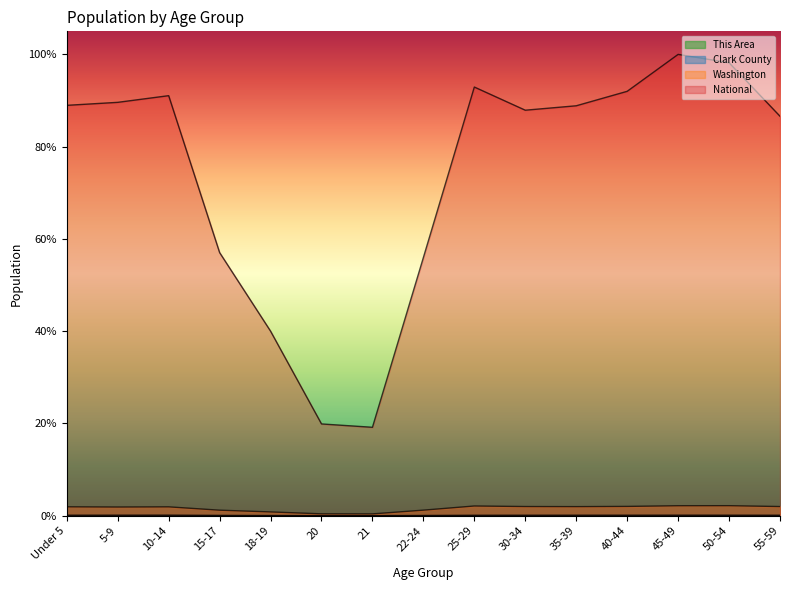

What is the label of the 12th point from the right?

15-17